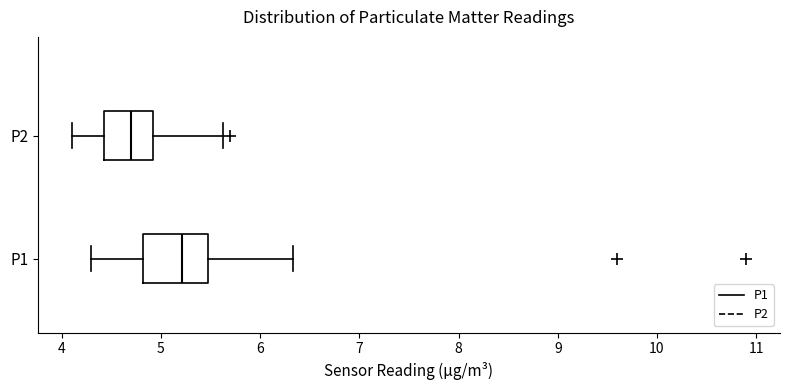

Reading bottom to top, transcribe this box plot: for each box, give where its median line is, the range the box spans, and where its two whiskers end, as read against the x-axis. The values are not printed on the chart, so give them approximately, as read against the axis.

P1: median 5.2, box 4.8 to 5.5, whiskers 4.3 to 6.3
P2: median 4.7, box 4.4 to 4.9, whiskers 4.1 to 5.6